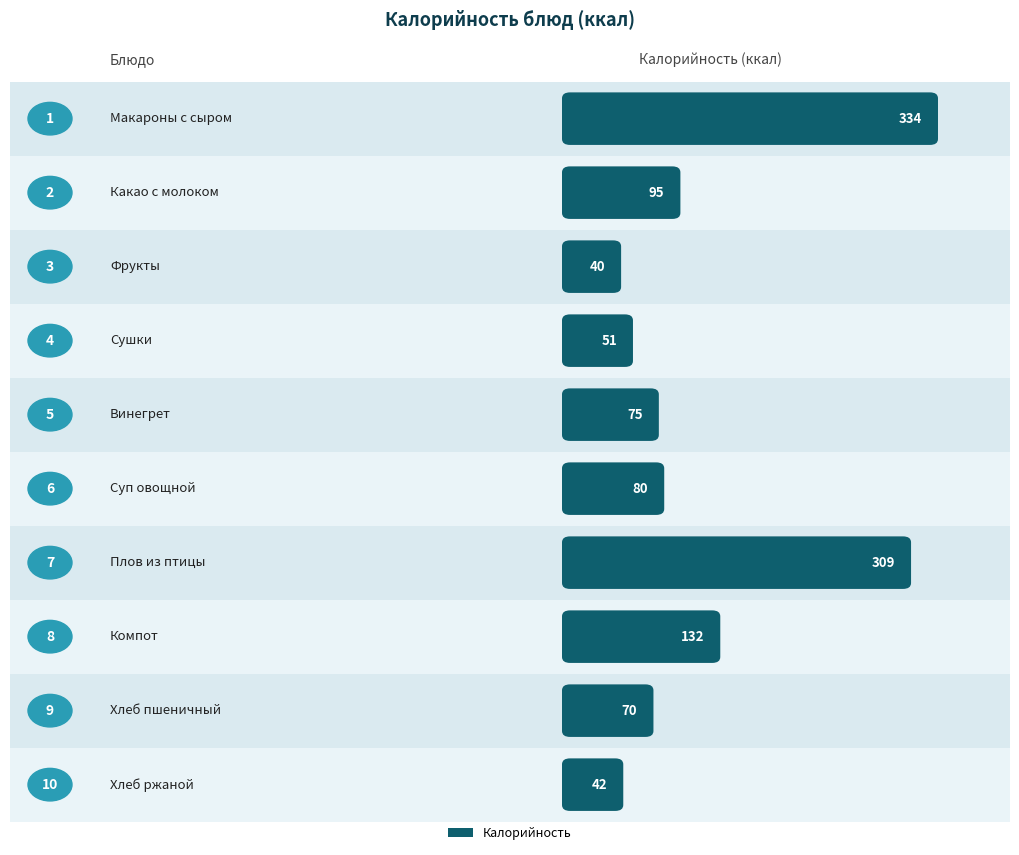

What is the change in value from Винегрет to Компот?

+57